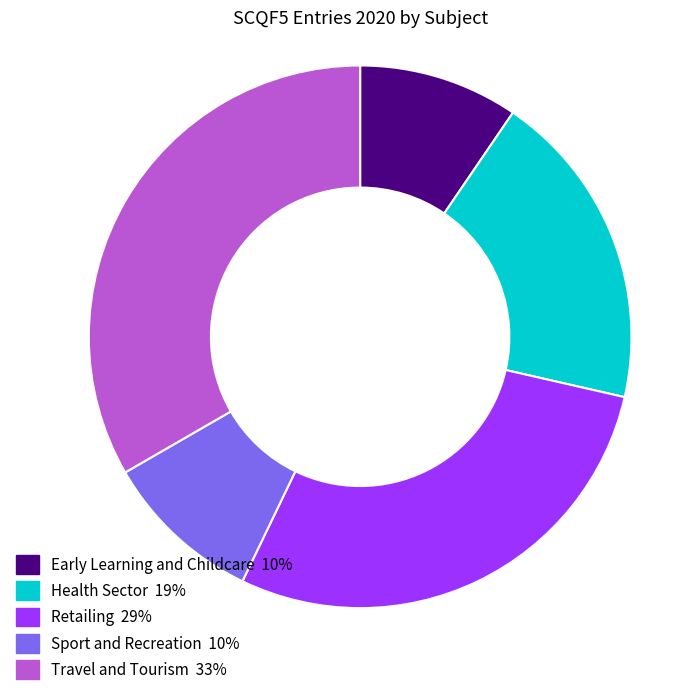

Which category has the biggest portion of the pie?

Travel and Tourism